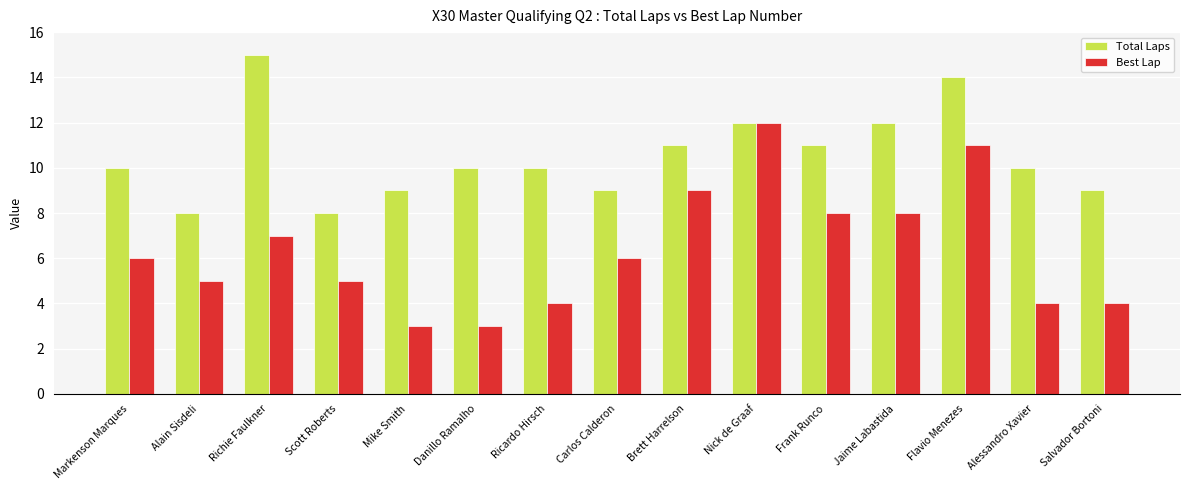

Rank the series at Alain Sisdeli from lowest to highest value.

Best Lap, Total Laps